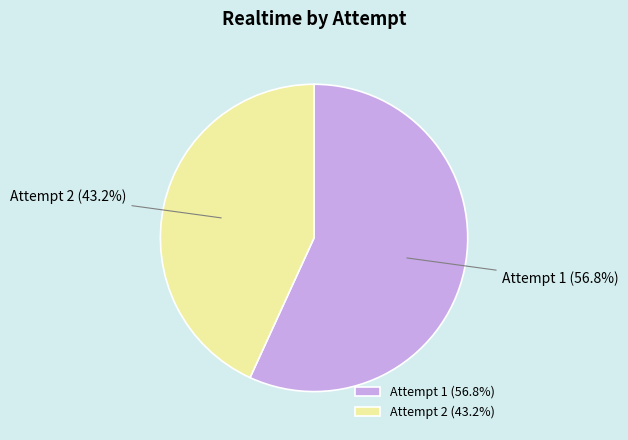

Is it true that Attempt 1 is 57% of the pie?

True